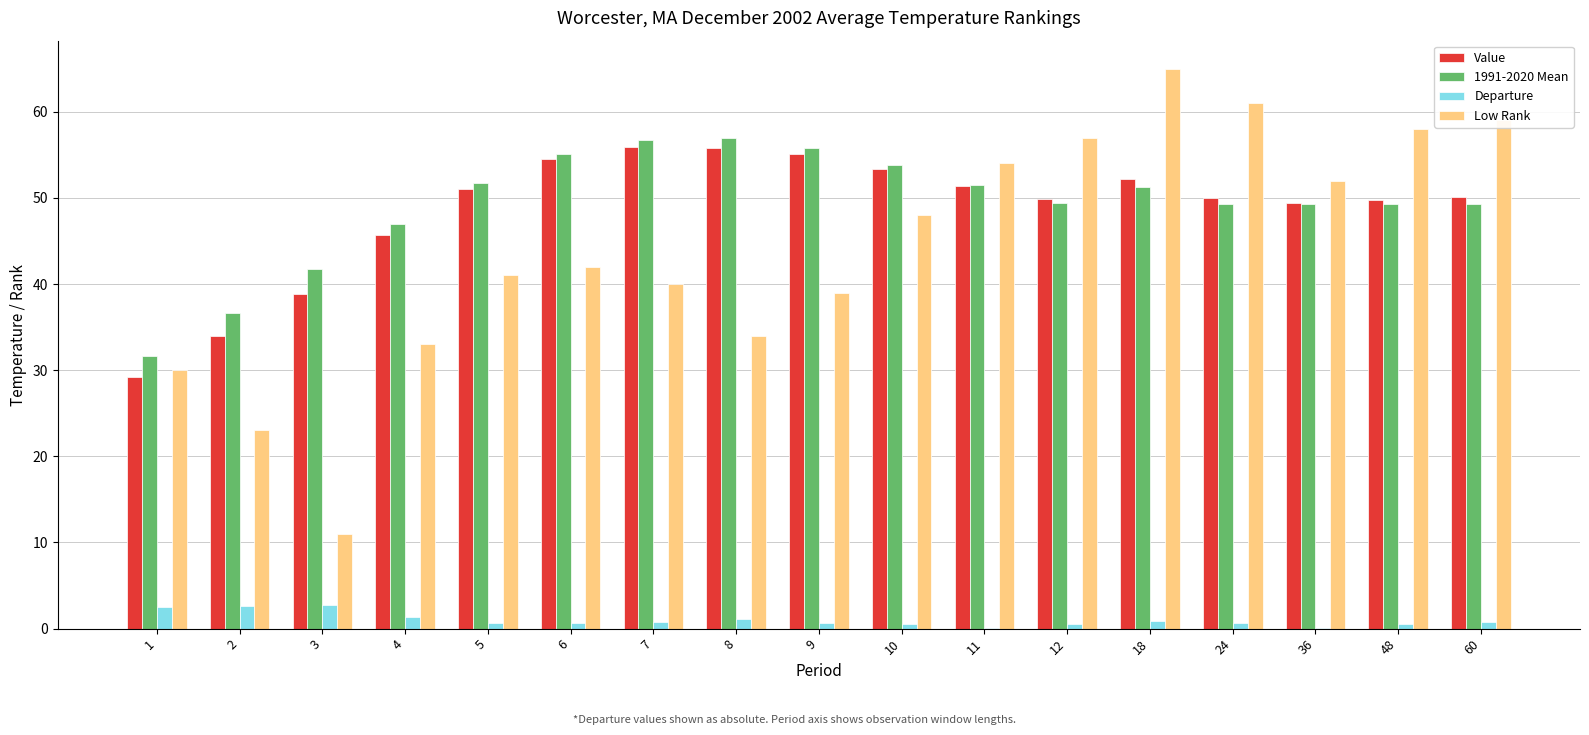

What value does the Departure series have at 10?

0.5